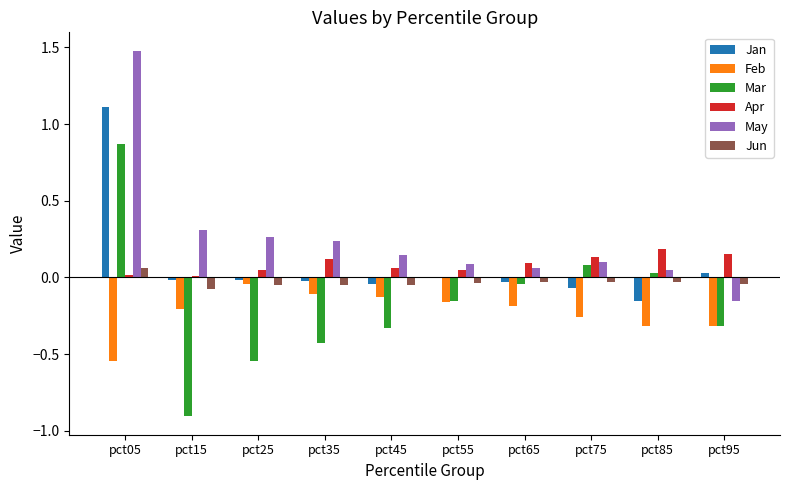

Where does the Jan series first go above 0?

pct05